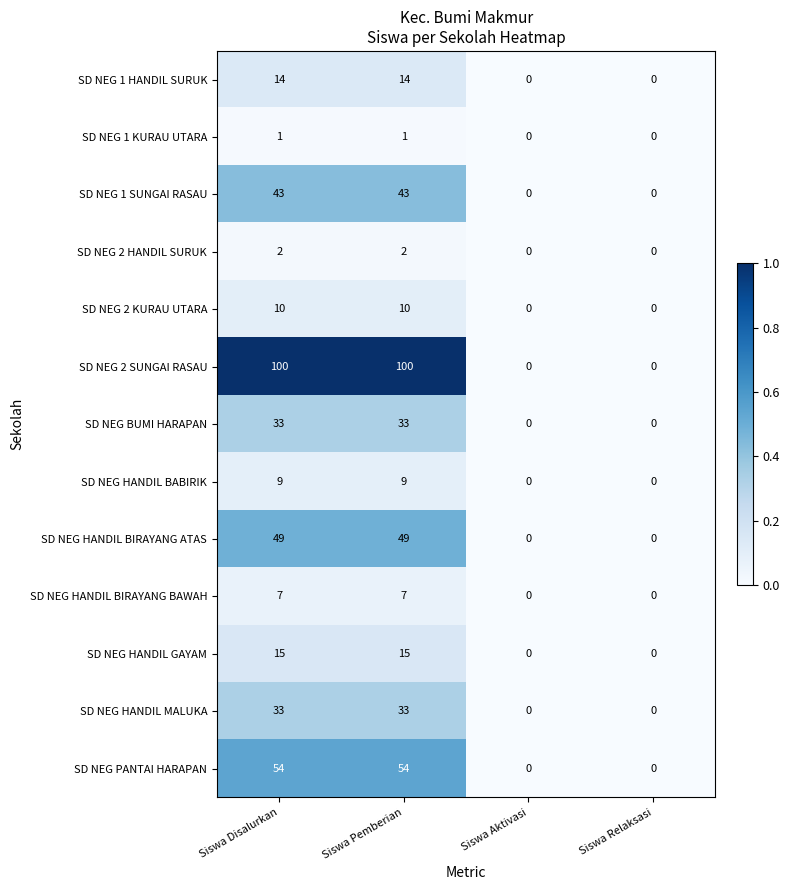

The value of SD NEG 1 HANDIL SURUK at Siswa Disalurkan is 22. True or false?

False